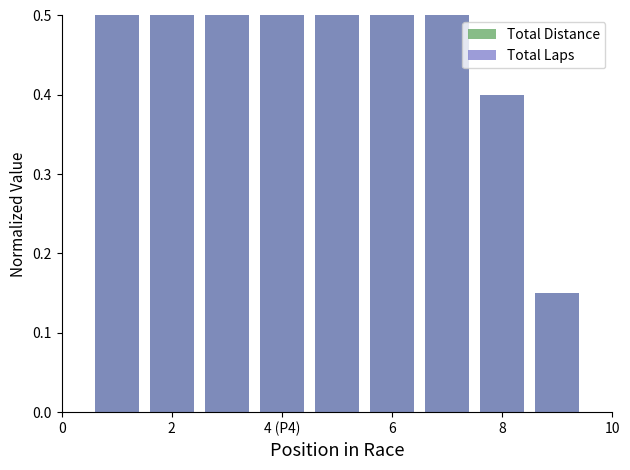

What are all the series names shown in the legend?

Total Distance, Total Laps